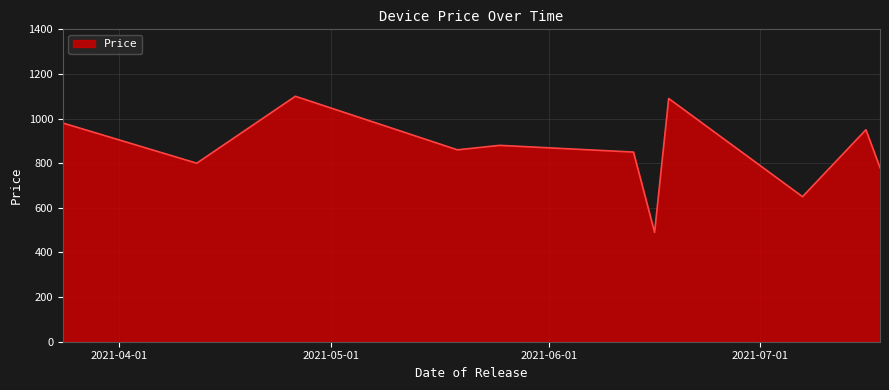

True or false: there are more than 1 points higher than both neighbors.

True